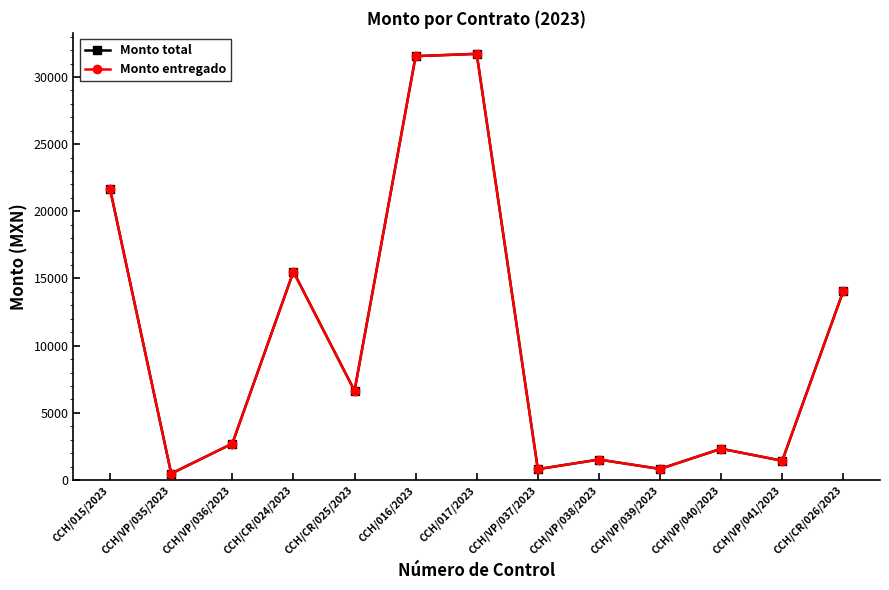

True or false: Monto total has a value of 1522 at CCH/VP/038/2023.

True